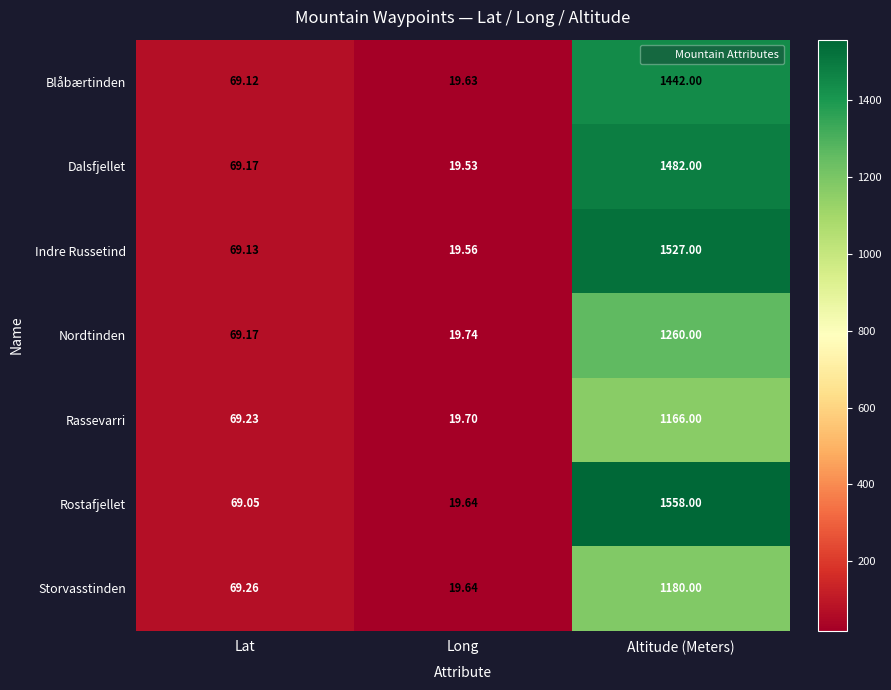

Between Long and Altitude (Meters), which series saw the biggest shift?

Rostafjellet